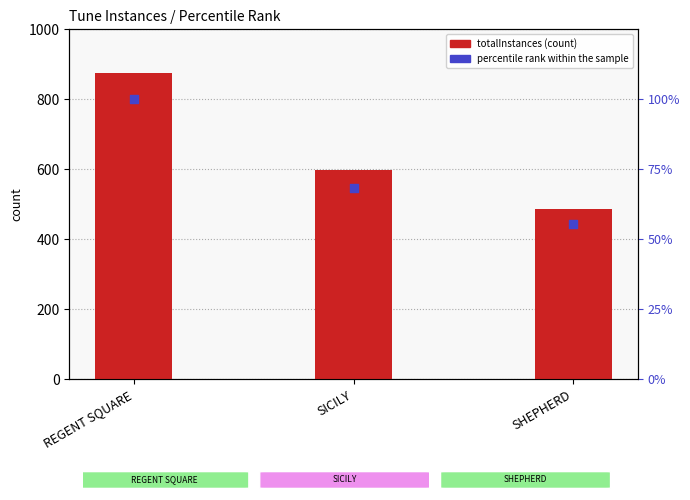

At how many categories does at least one series exceed 764?

1